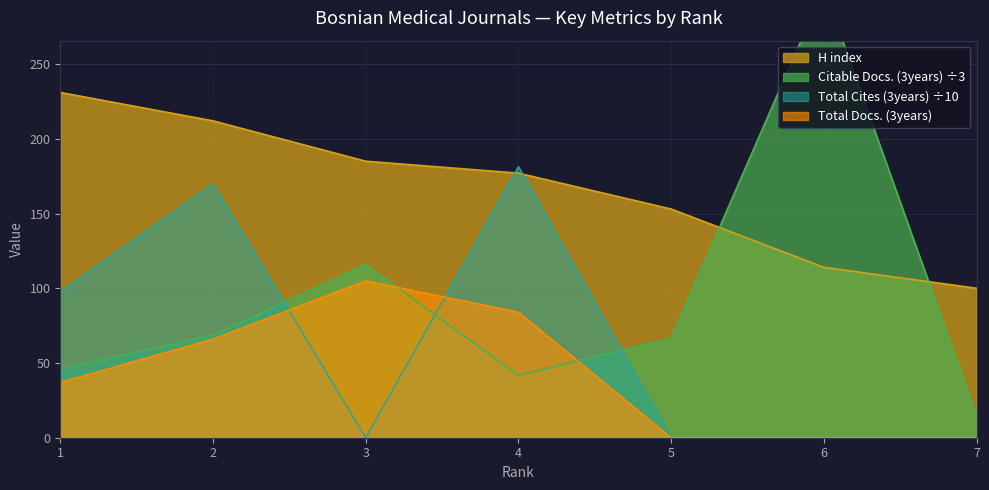

What is the average value of the Total Docs. (3years) series?

41.7